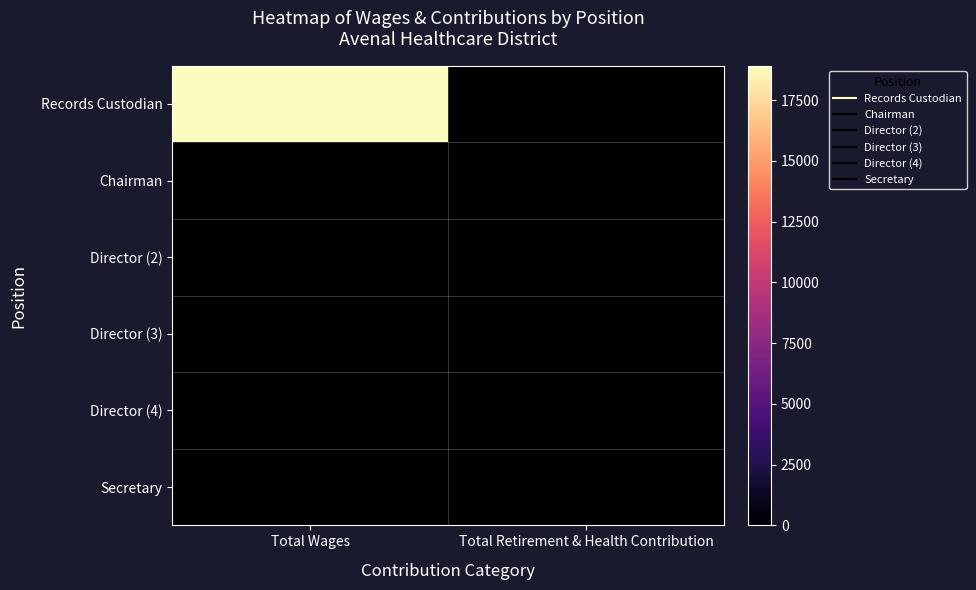

At which category is the sum across all series the highest?

Total Wages